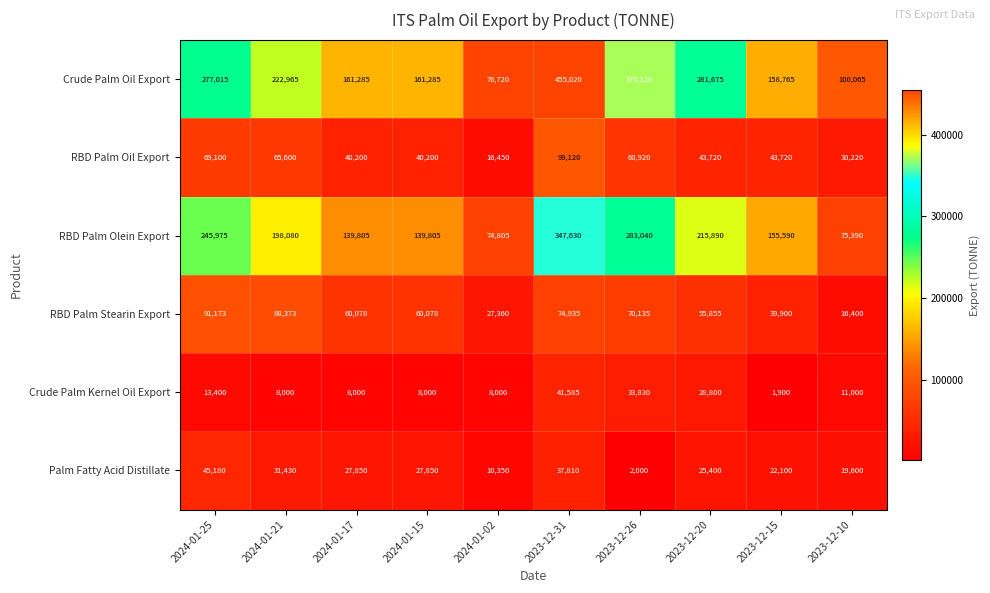

What is the minimum value shown in the chart?

1900